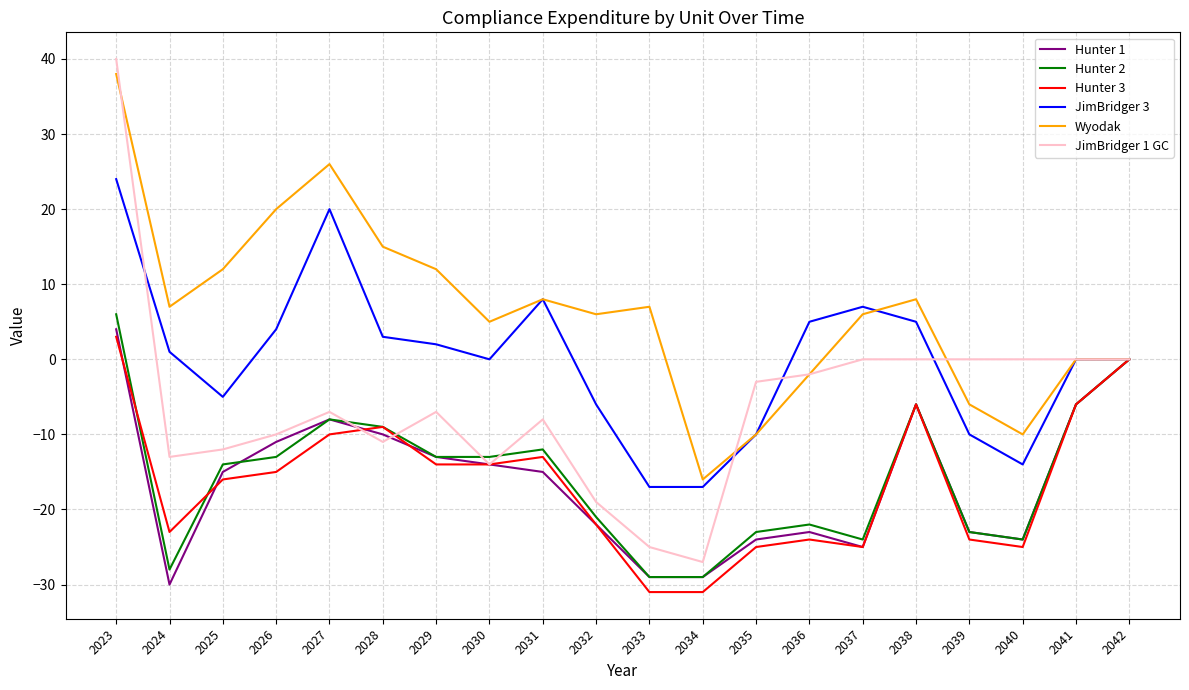

Which series changed the most between 2025 and 2028?

JimBridger 3